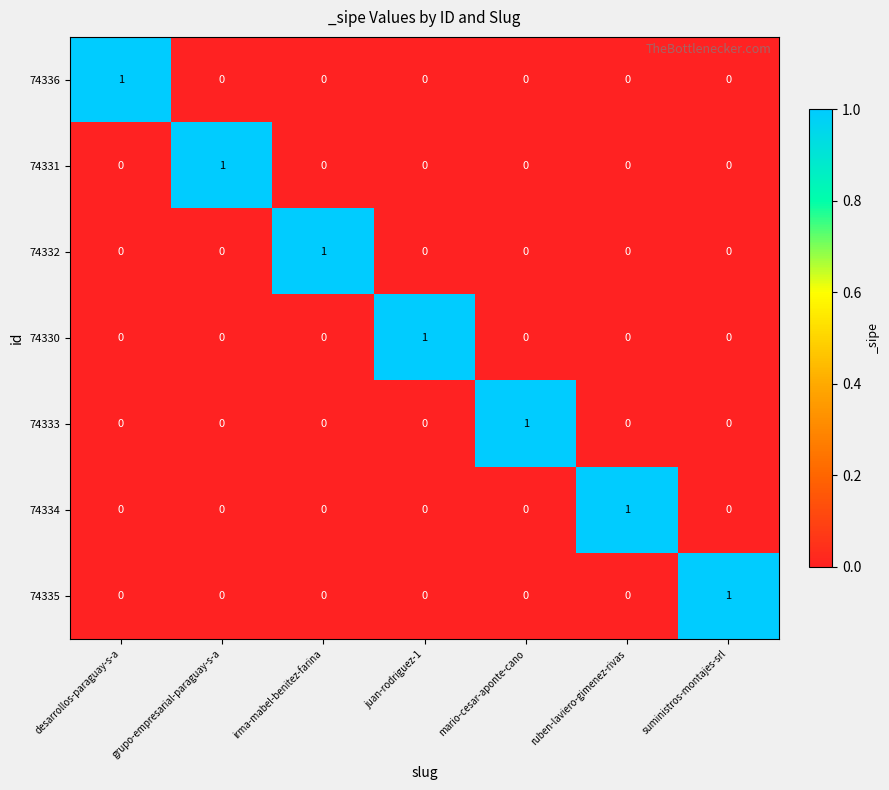

How many 74332 values are between 0 and 1?

7